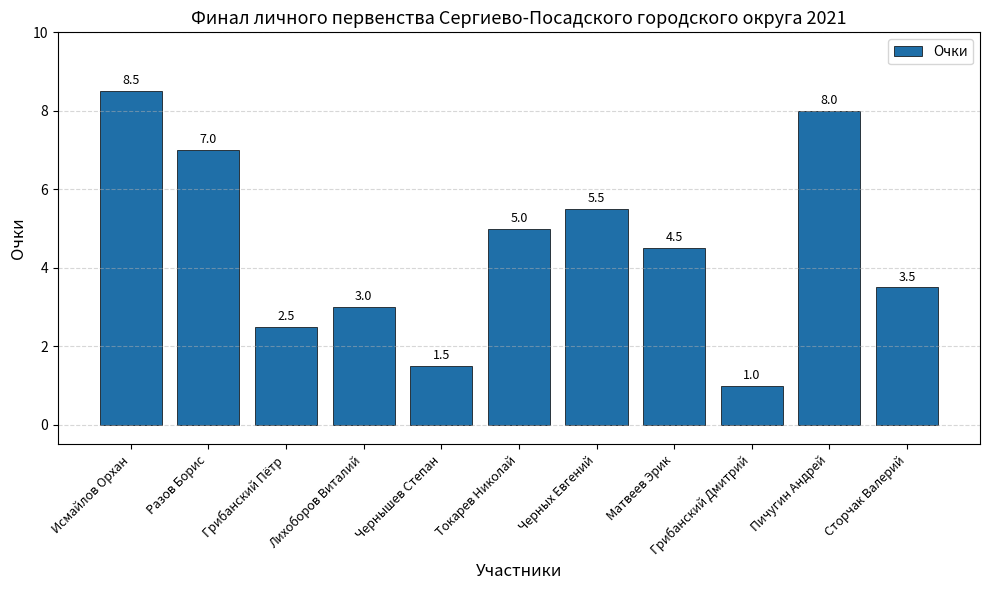

List the labels in order of value, largest first.

Исмайлов Орхан, Пичугин Андрей, Разов Борис, Черных Евгений, Токарев Николай, Матвеев Эрик, Сторчак Валерий, Лихоборов Виталий, Грибанский Пётр, Чернышев Степан, Грибанский Дмитрий